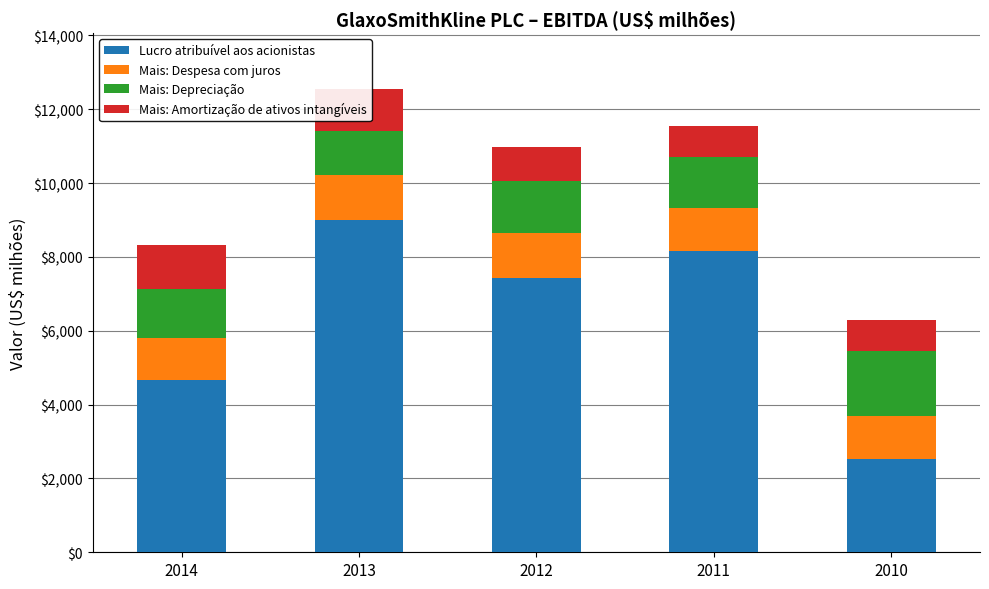

What are all the series names shown in the legend?

Lucro atribuível aos acionistas, Mais: Despesa com juros, Mais: Depreciação, Mais: Amortização de ativos intangíveis